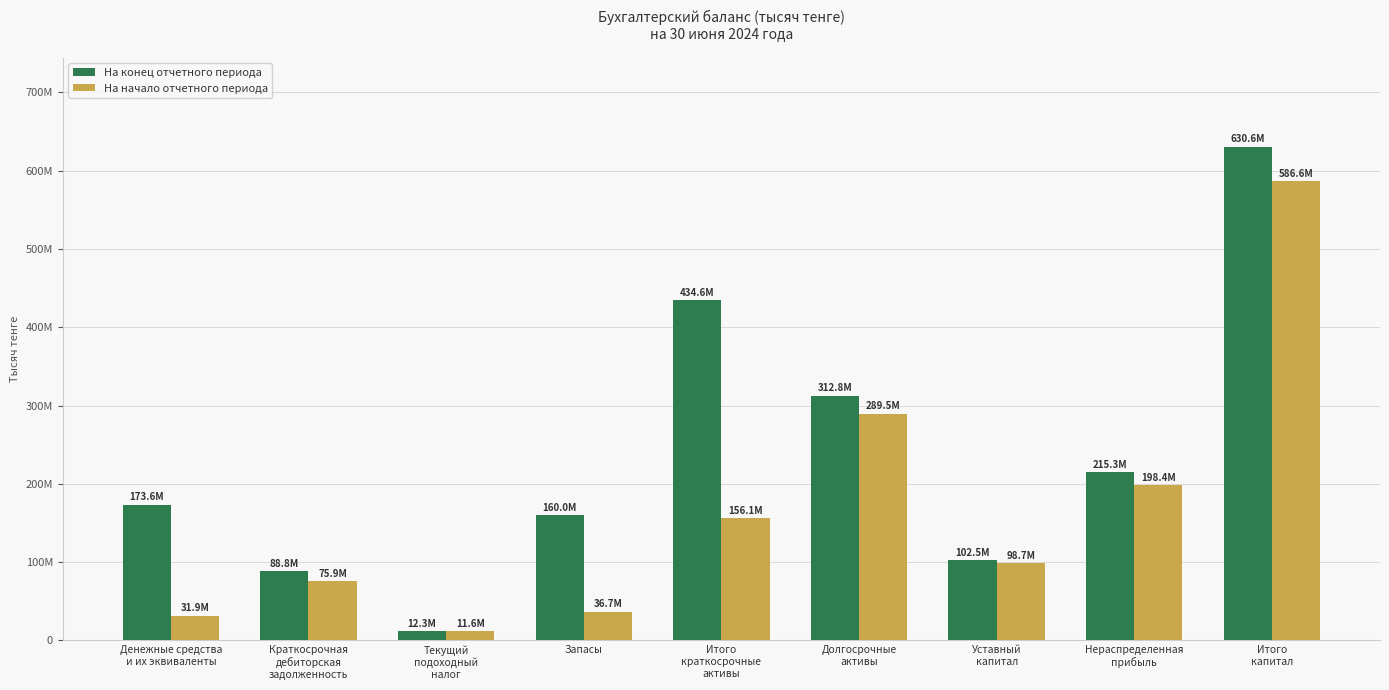

The value of На начало отчетного периода at Денежные средства
и их эквиваленты is 19976937.4. True or false?

False